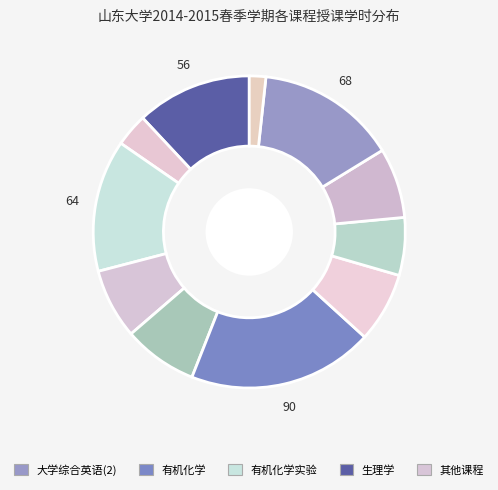

How many segments does this pie chart have?

11